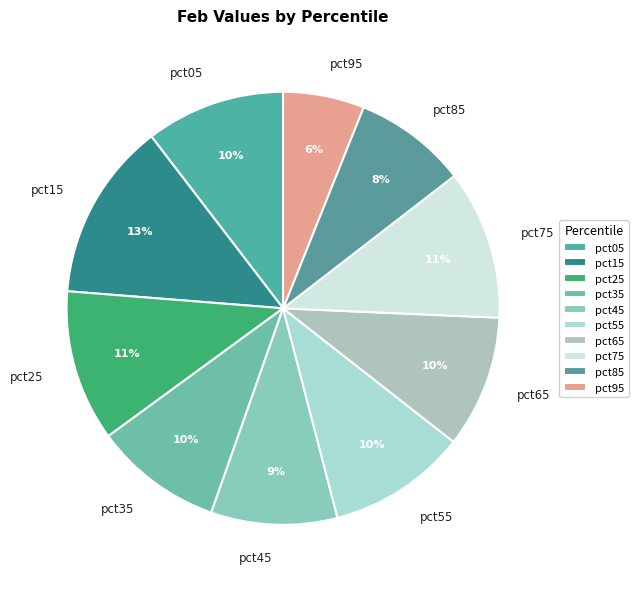

True or false: pct25 accounts for 1% of the total.

False